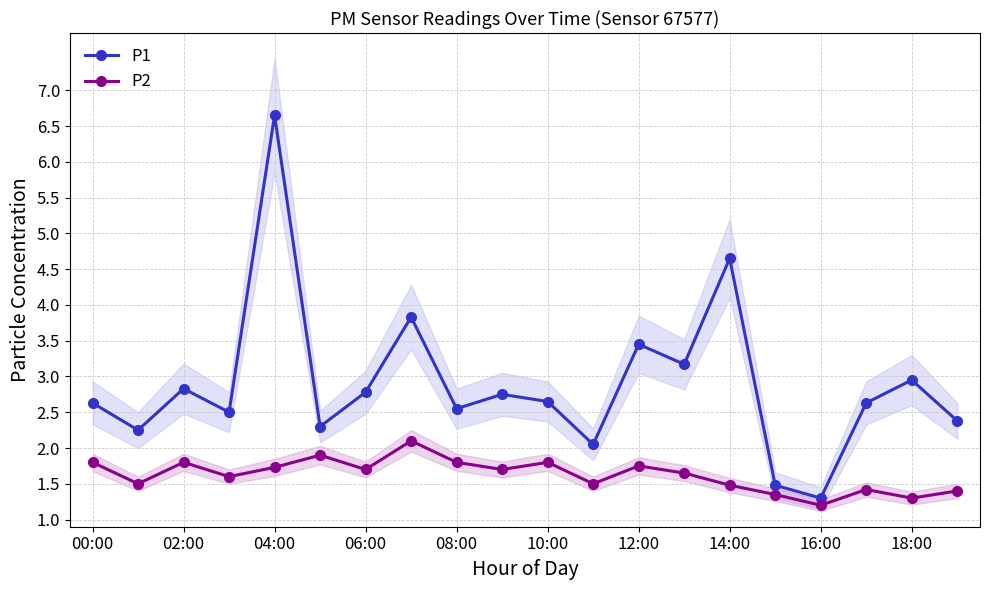

What is the value of the P2 point at the 13th from the left?

1.8